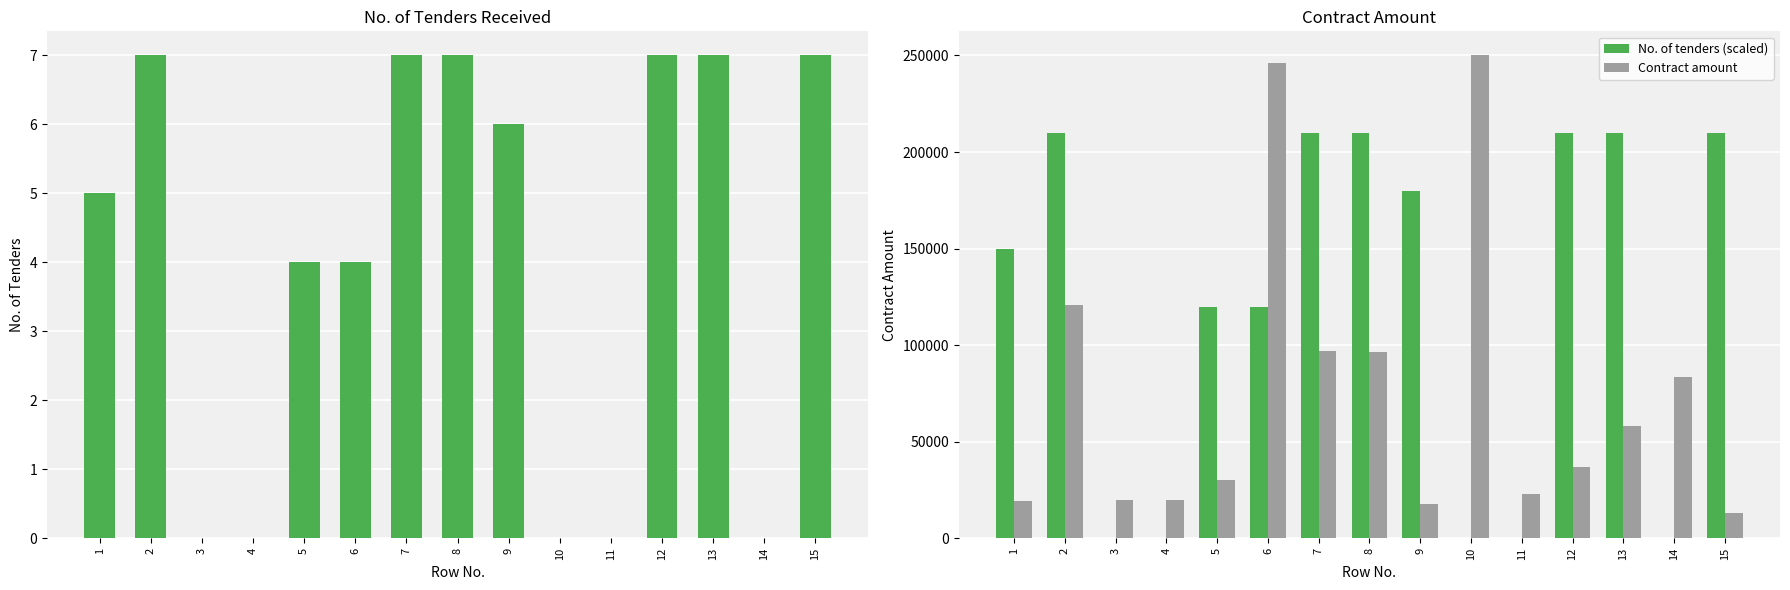

Which series has the largest total across all categories?

No. of tenders (scaled)